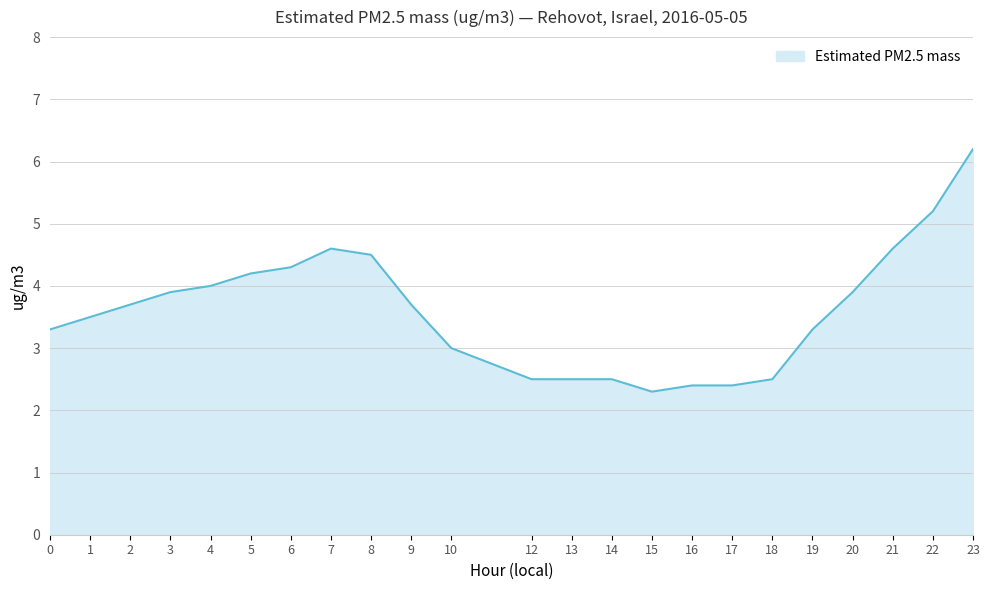

What is the sum of all values?

83.0